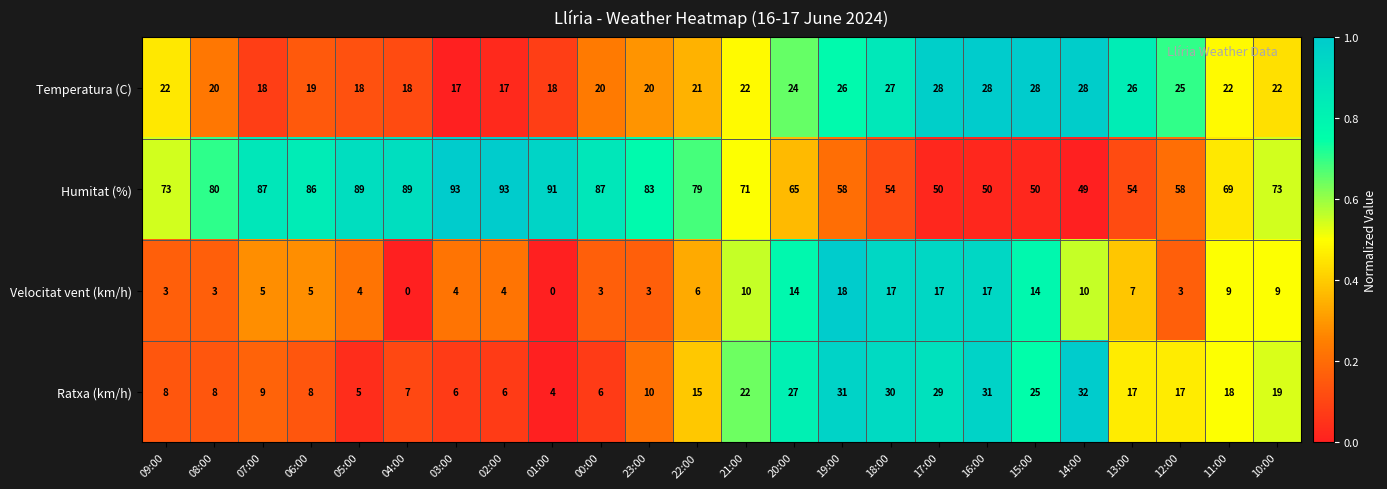

Rank the series by their maximum value, from lowest to highest.

Velocitat vent (km/h), Temperatura (C), Ratxa (km/h), Humitat (%)